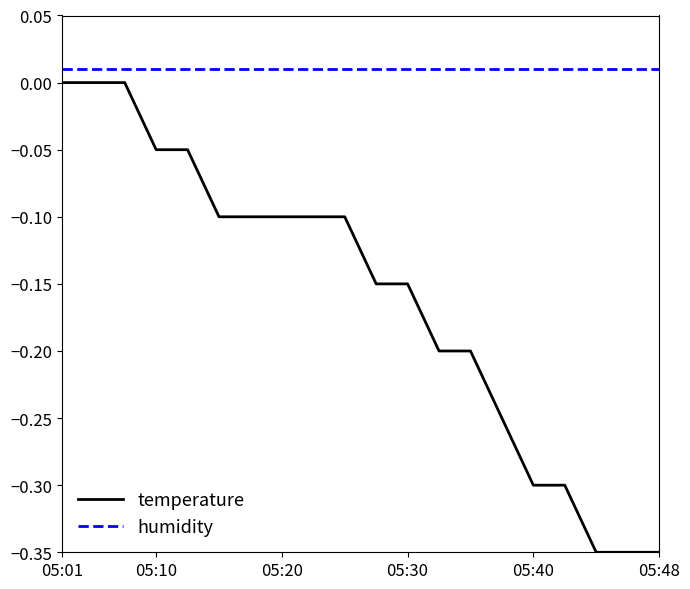

Does the chart have visible grid lines?

No